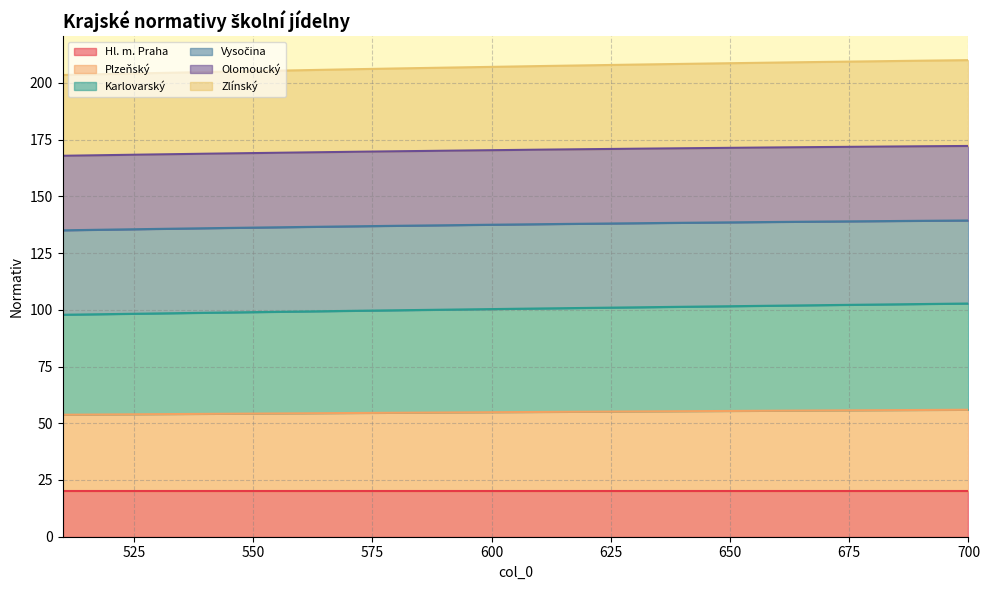

How many lines are shown in the chart?

6